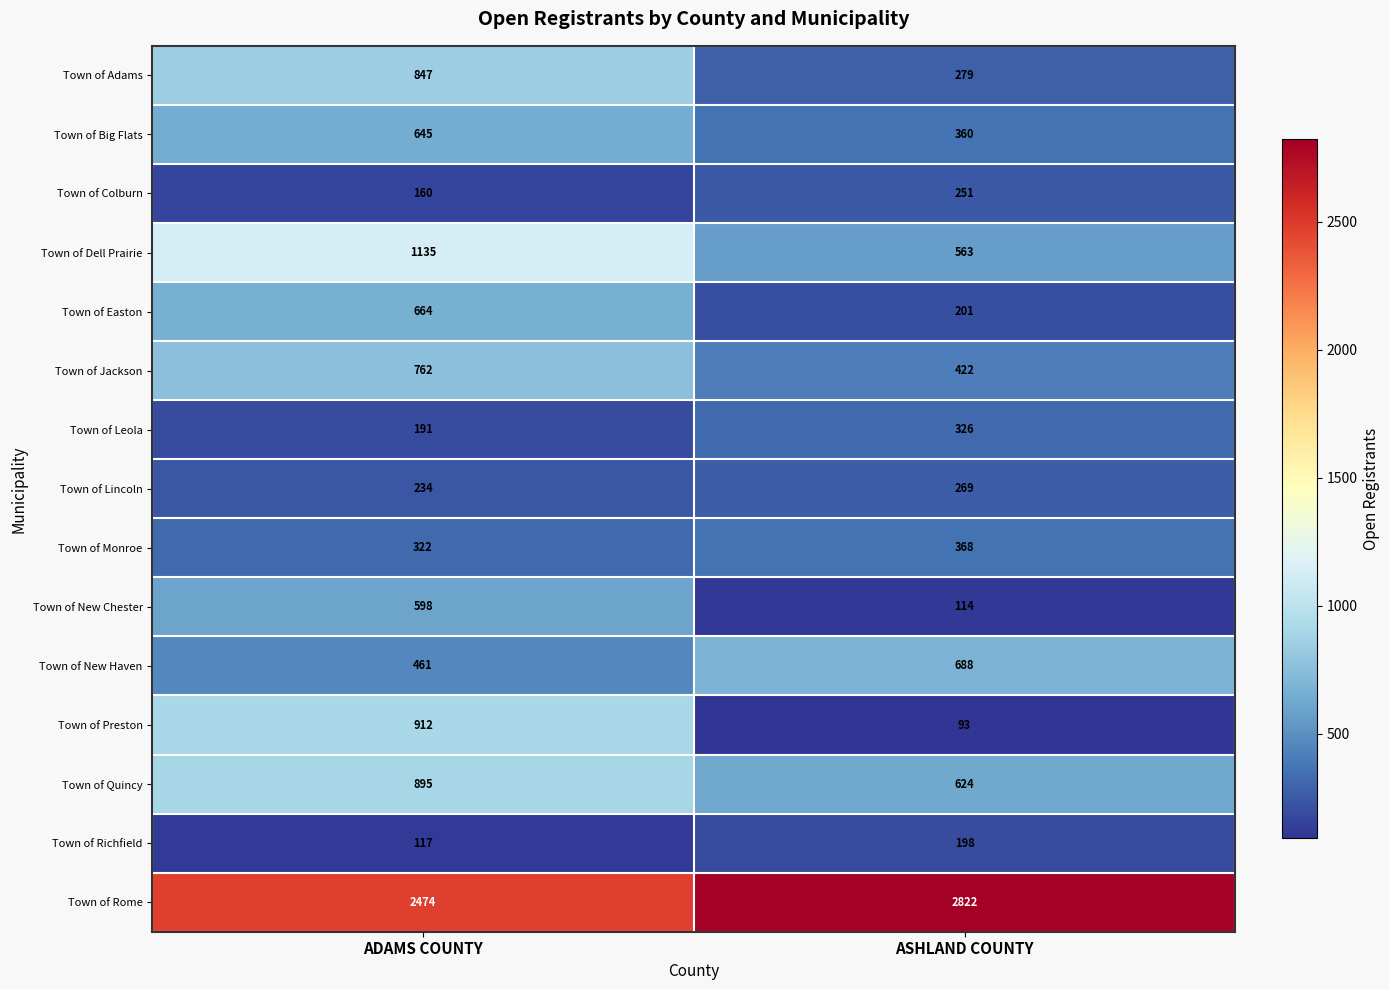

Rank the series at ADAMS COUNTY from highest to lowest value.

Town of Rome, Town of Dell Prairie, Town of Preston, Town of Quincy, Town of Adams, Town of Jackson, Town of Easton, Town of Big Flats, Town of New Chester, Town of New Haven, Town of Monroe, Town of Lincoln, Town of Leola, Town of Colburn, Town of Richfield